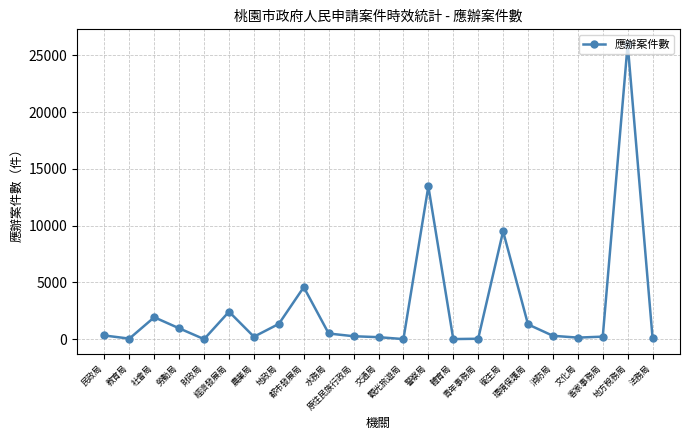

Is this an area chart (filled region under the line)?

No